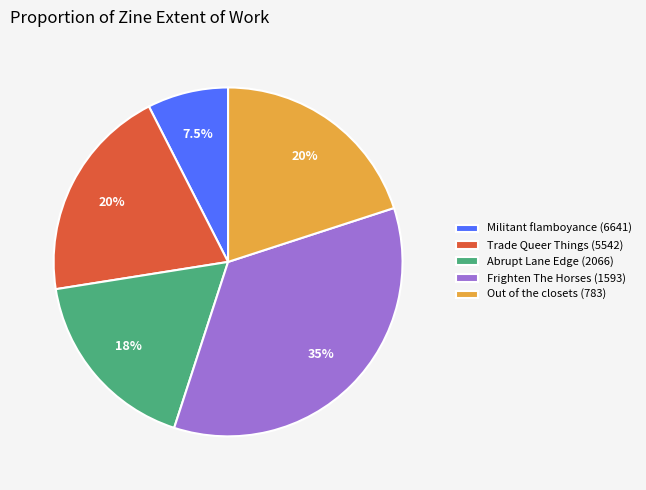

How many slices are in this pie chart?

5